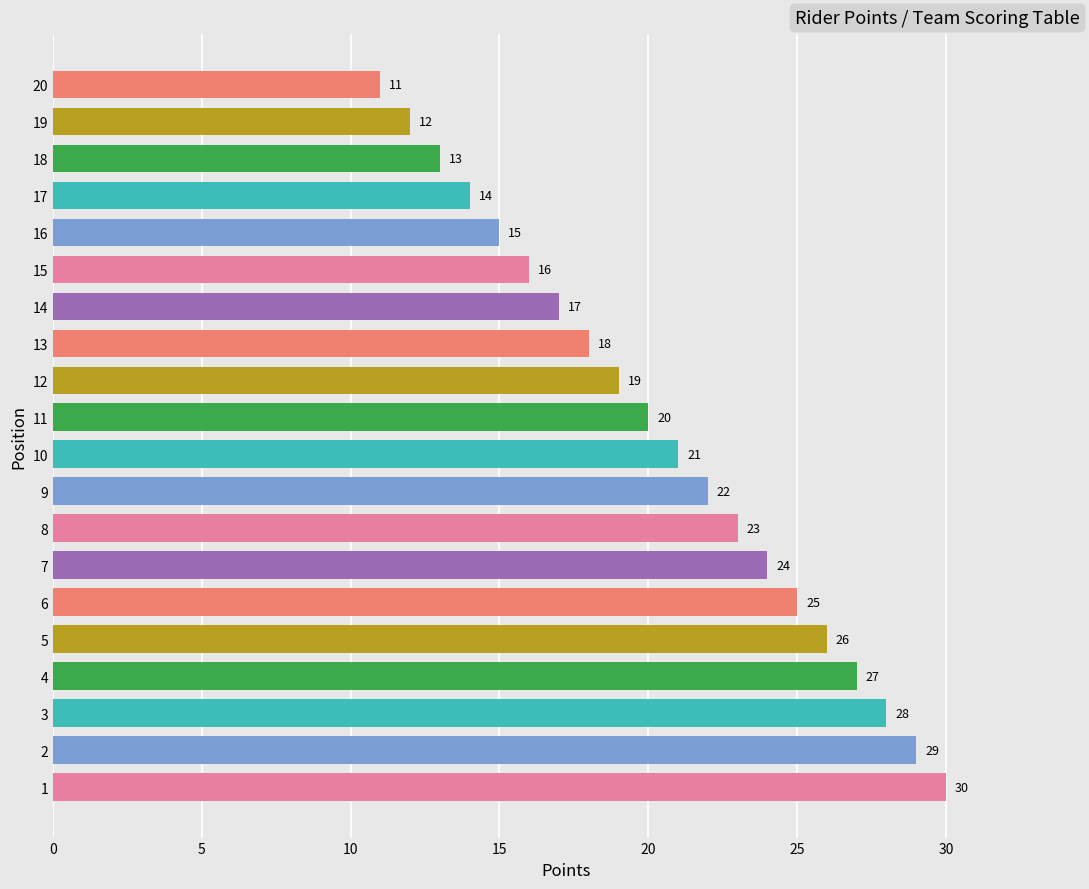

Which has a higher value, 11 or 4?

4